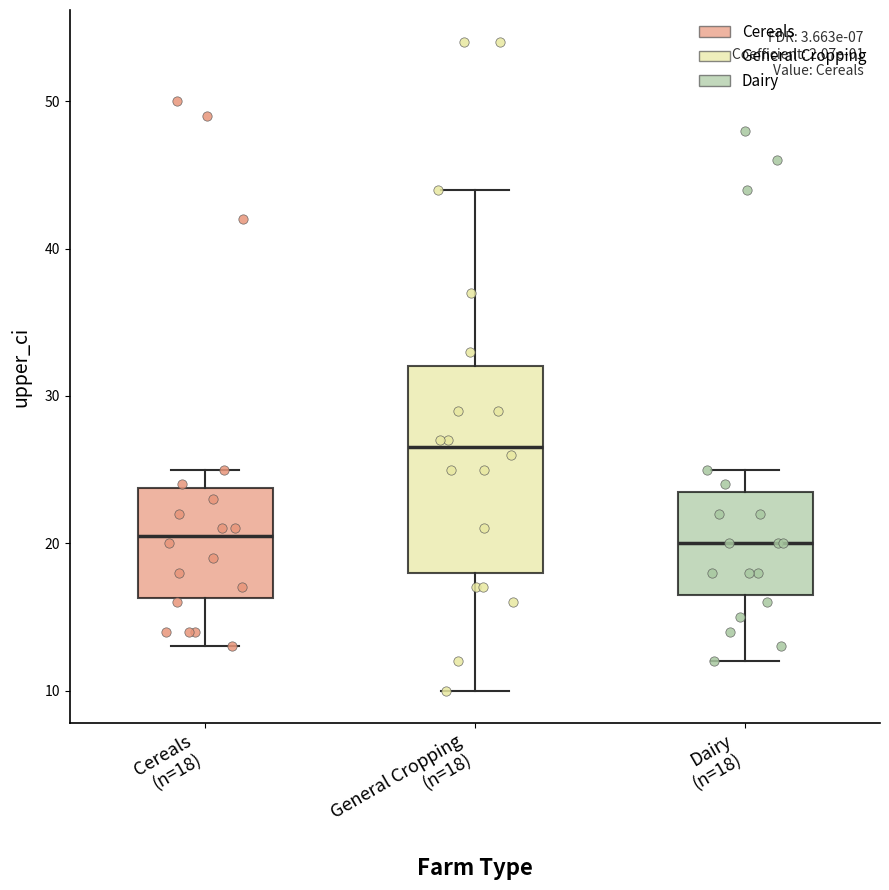

Where is the upper edge of the box for General Cropping (n=18) on the y-axis? The values are not printed on the chart, so give them approximately, as read against the axis.

32